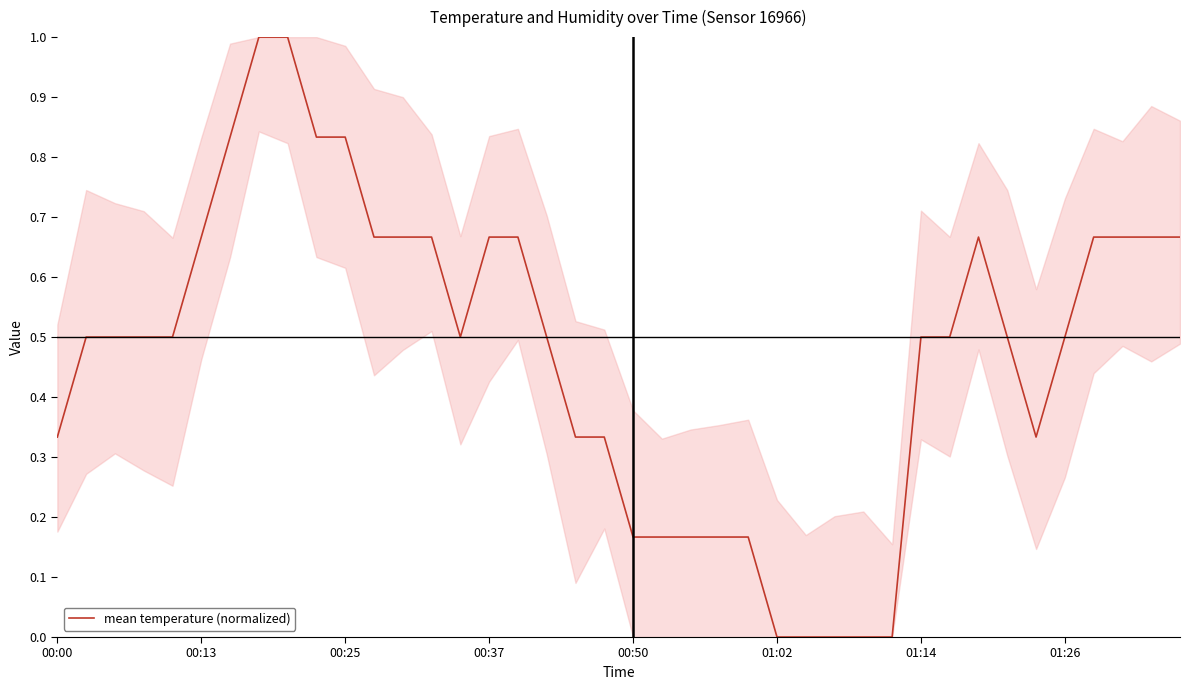

How many distinct data groups are displayed?

1